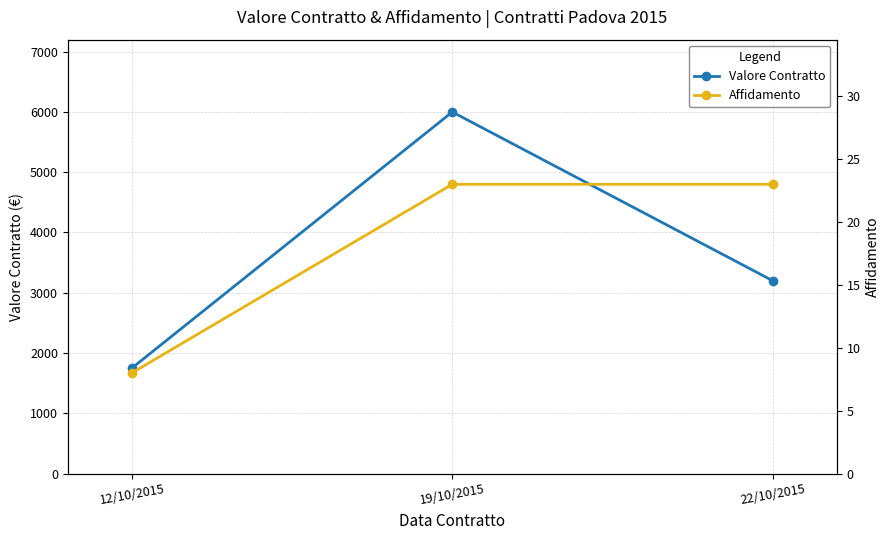

How many Affidamento values are between 8 and 23?

3